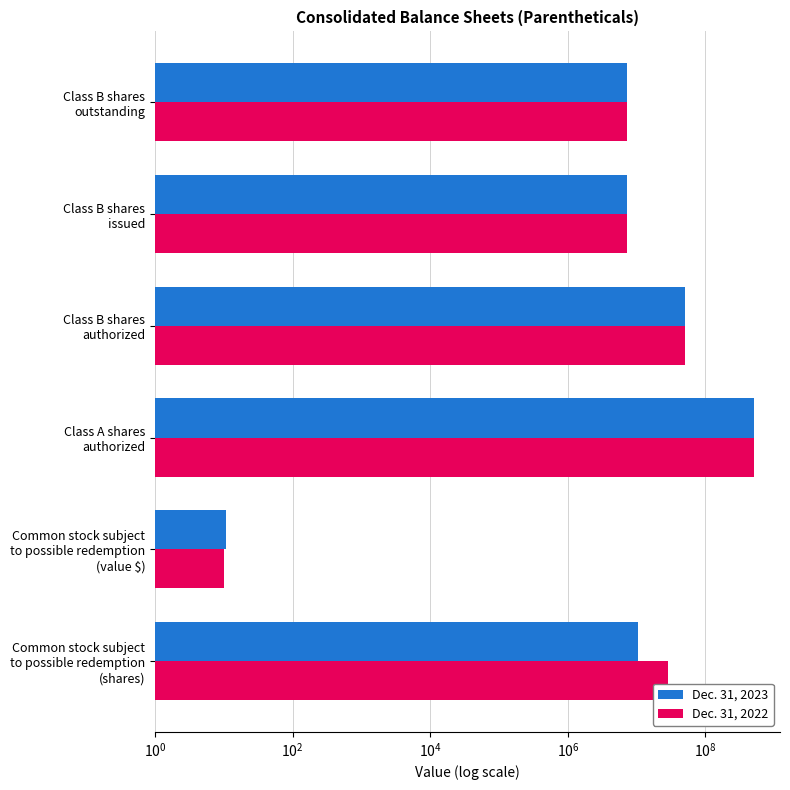

What are all the series names shown in the legend?

Dec. 31, 2023, Dec. 31, 2022